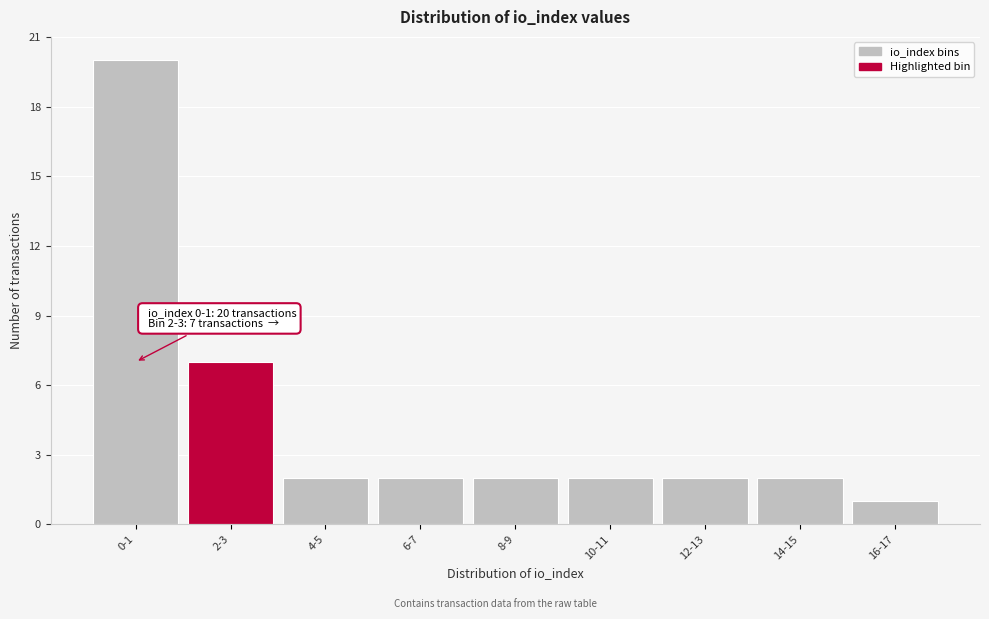

Reading left to right, what are all the values shown in this chart?

20	7	2	2	2	2	2	2	1